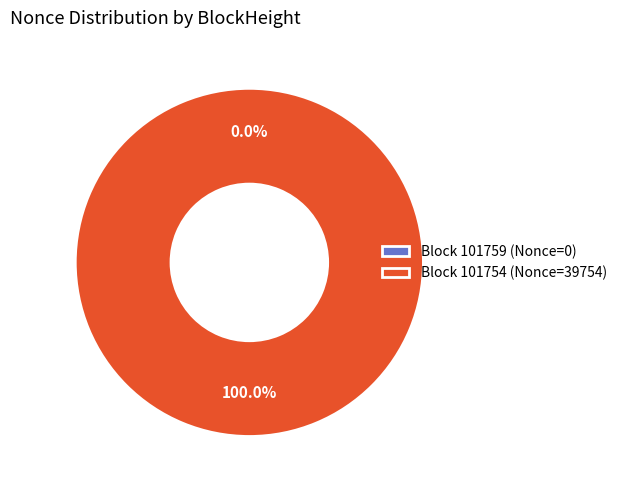

Does 101754 account for over 50% of the chart?

Yes